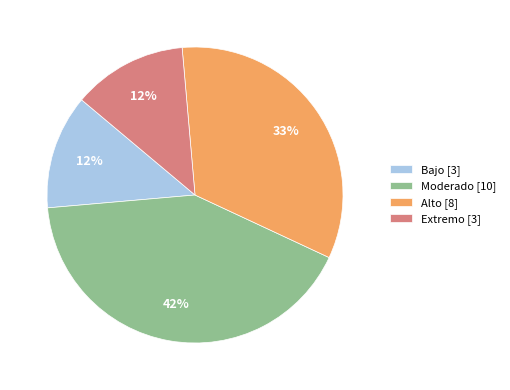

Is there a majority slice in this chart?

No